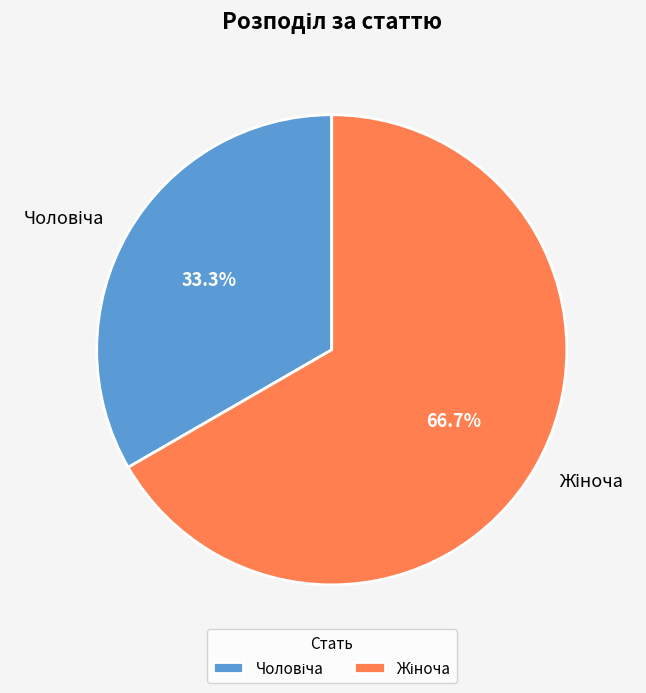

Does any single category account for the majority?

Yes